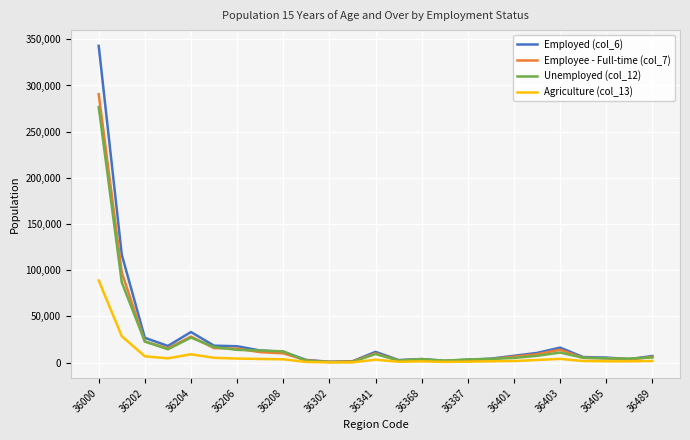

Which series has the widest spread of values?

Employed (col_6)